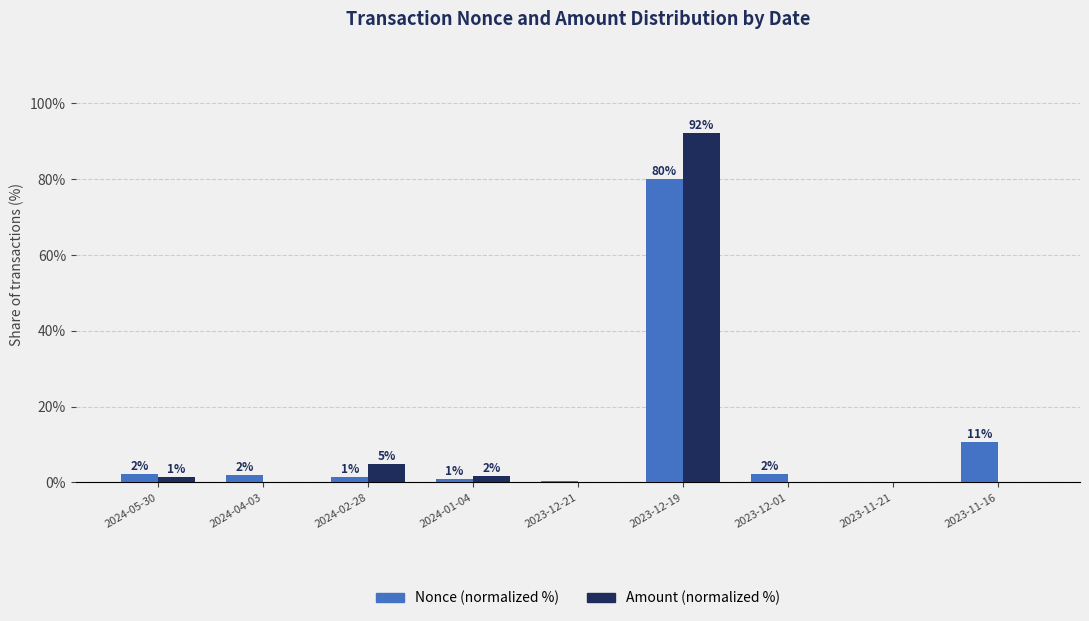

Where is Nonce (normalized %) nearest to the value 40?

2023-11-16